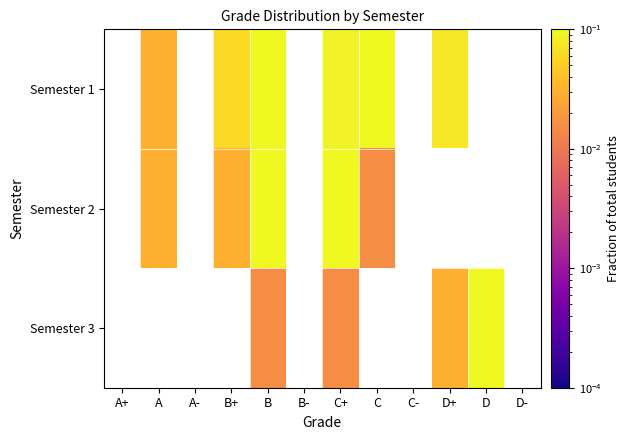

How many positive values does the Semester 1 series have?

6